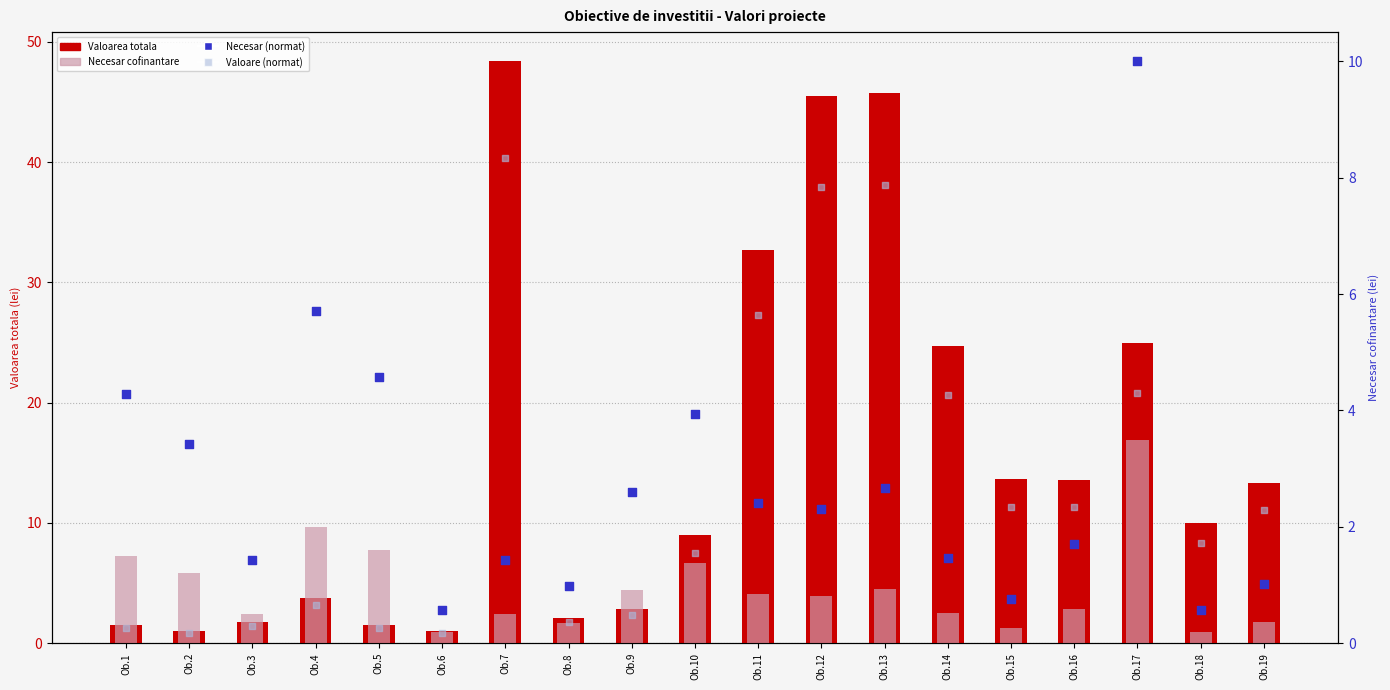

Is the value of Necesar (normat) at Ob.10 greater than the value of Valoare (normat) at Ob.12?

No